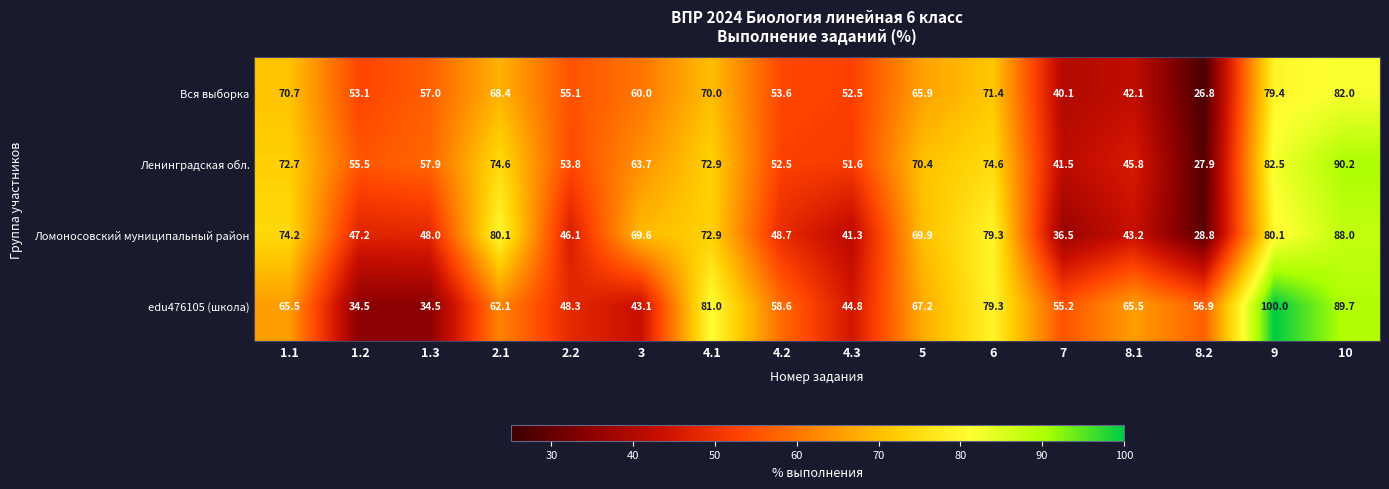

Is it true that Вся выборка equals 53.1 at 1.2?

True